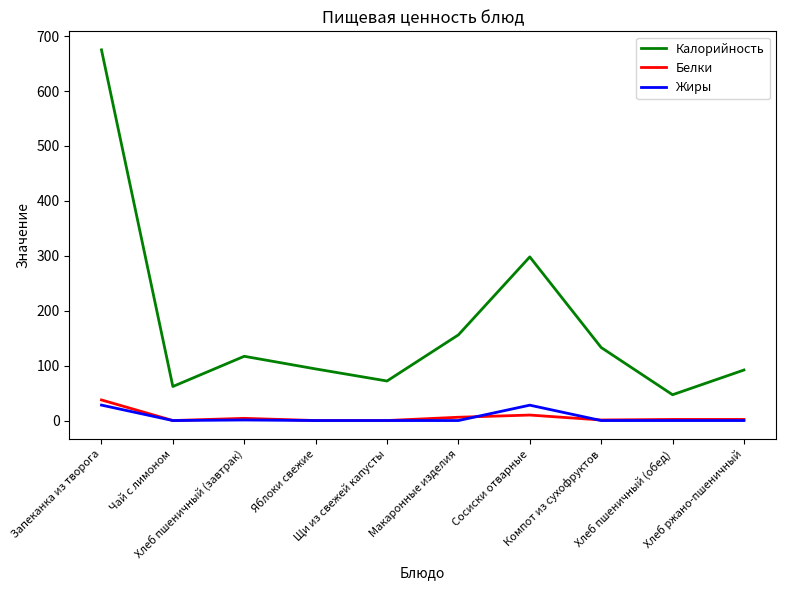

True or false: Калорийность and Белки cross at least once.

False